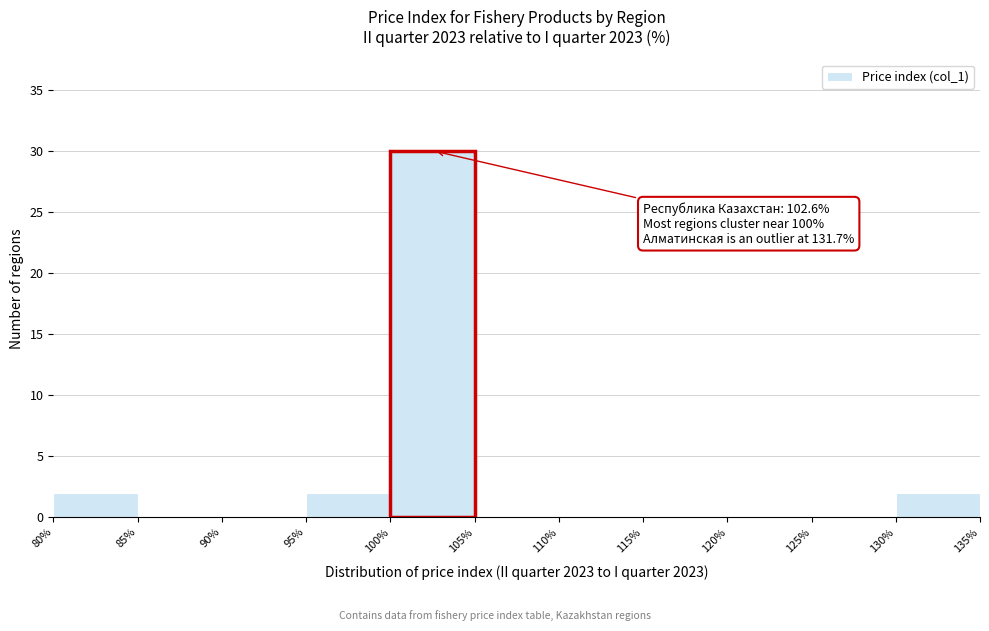

Which range on the x-axis has the tallest bar?

100% to 105%